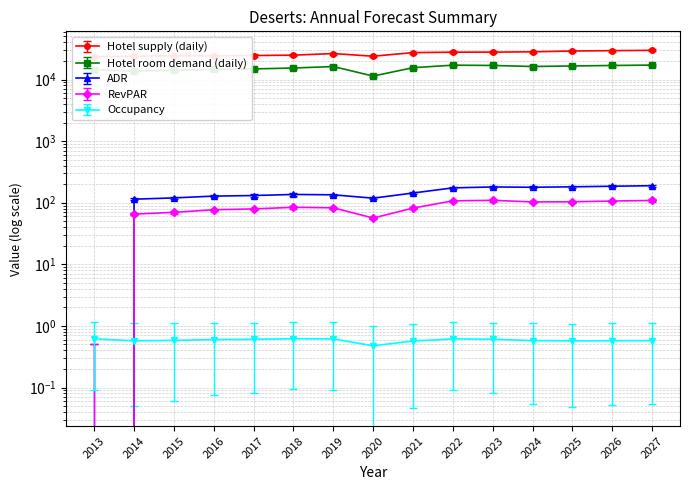

What is the approximate value of Hotel room demand (daily) at 2013?

14478.1